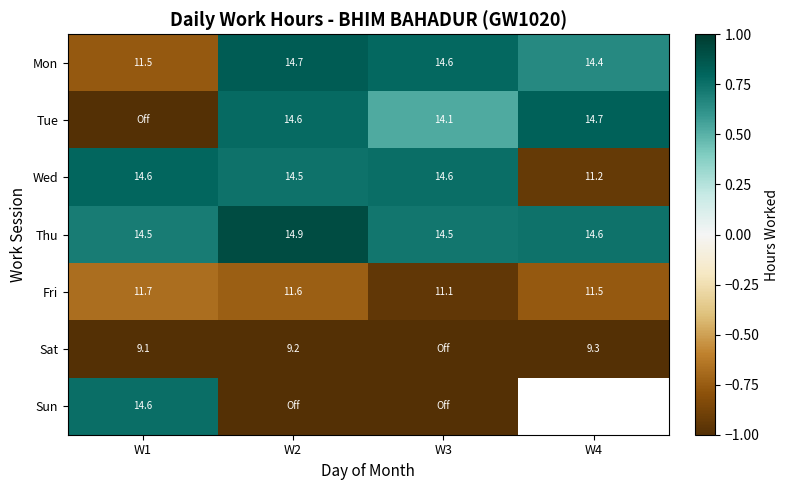

Which series has the largest range (max minus min)?

Tue